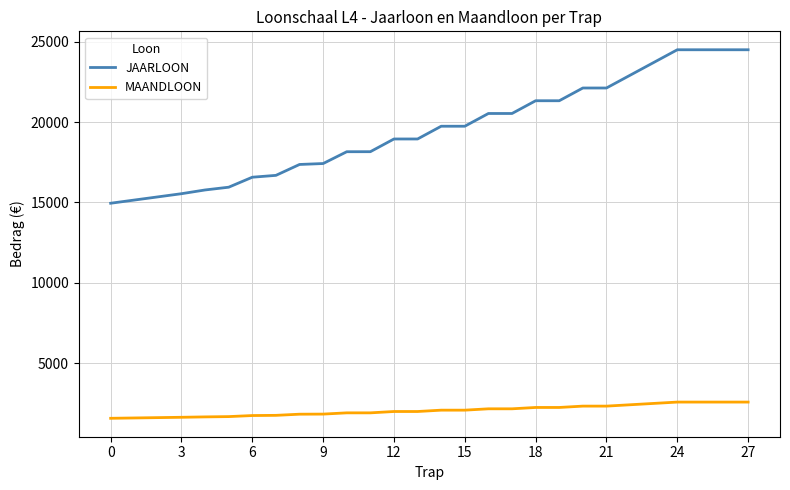

What is the difference between the maximum and minimum values in the JAARLOON series?

9542.4